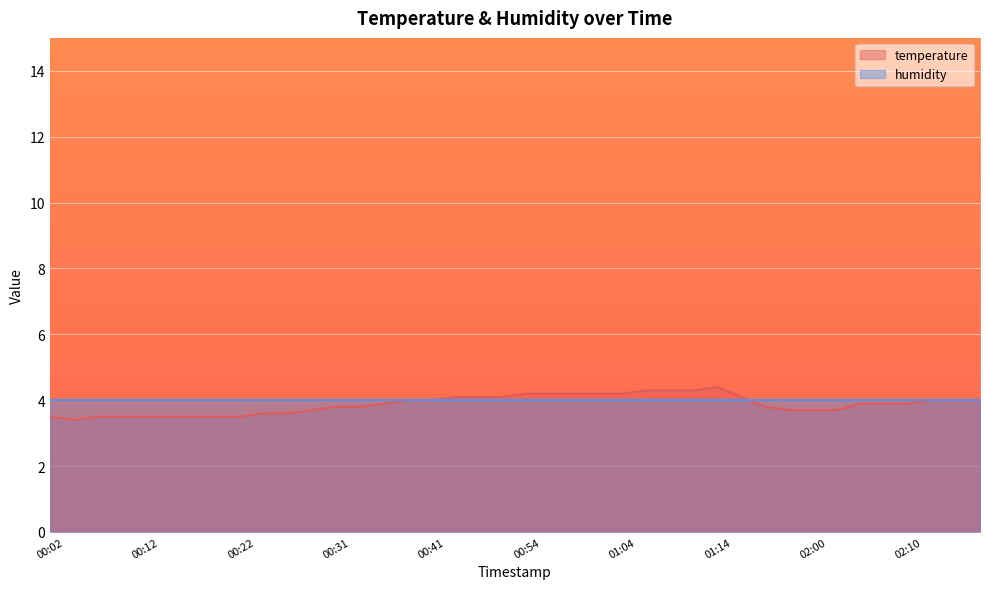

Rank the categories by value from highest to lowest.

01:14, 01:06, 01:09, 01:11, 00:54, 00:57, 00:59, 01:01, 01:04, 00:47, 00:49, 00:52, 01:41, 00:39, 00:41, 02:13, 02:15, 02:18, 00:36, 02:05, 02:08, 02:10, 00:31, 00:34, 01:49, 00:29, 01:55, 02:00, 02:03, 00:24, 00:27, 00:02, 00:07, 00:09, 00:12, 00:14, 00:17, 00:19, 00:22, 00:04